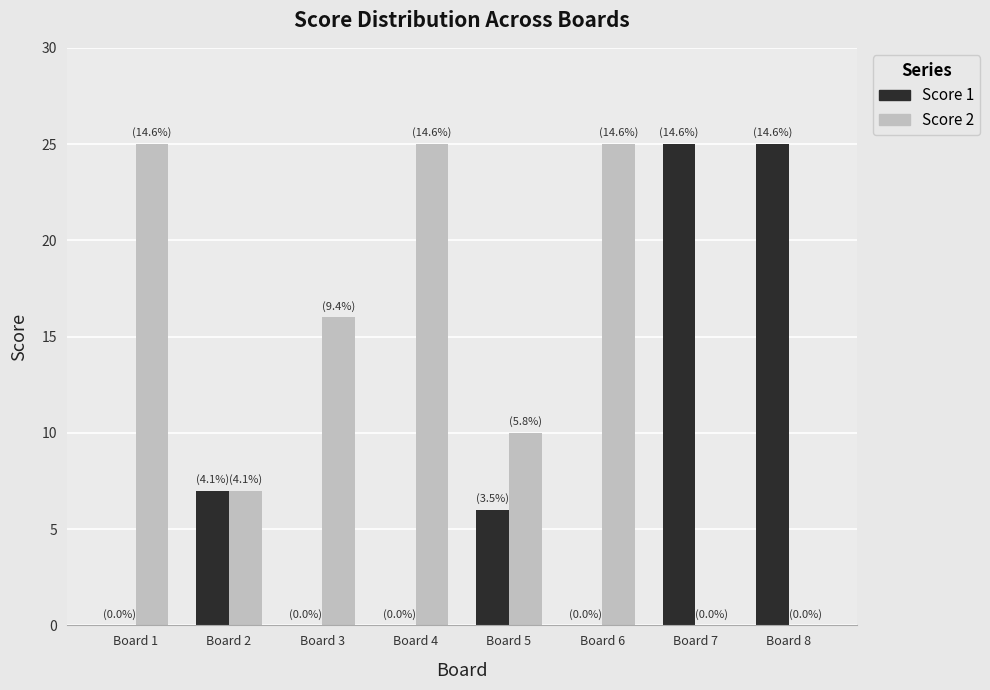

How many categories are shown in the chart?

8